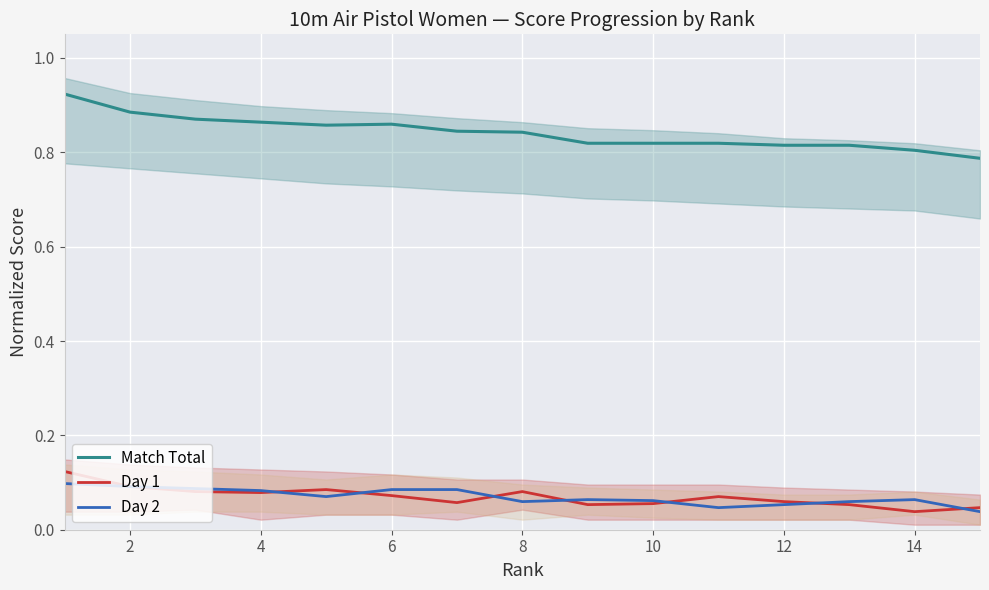

Which series has the largest total across all categories?

Match Total